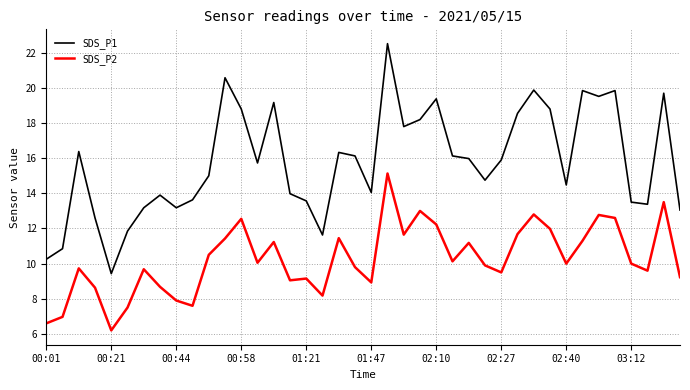

True or false: SDS_P1 and SDS_P2 cross at least once.

False